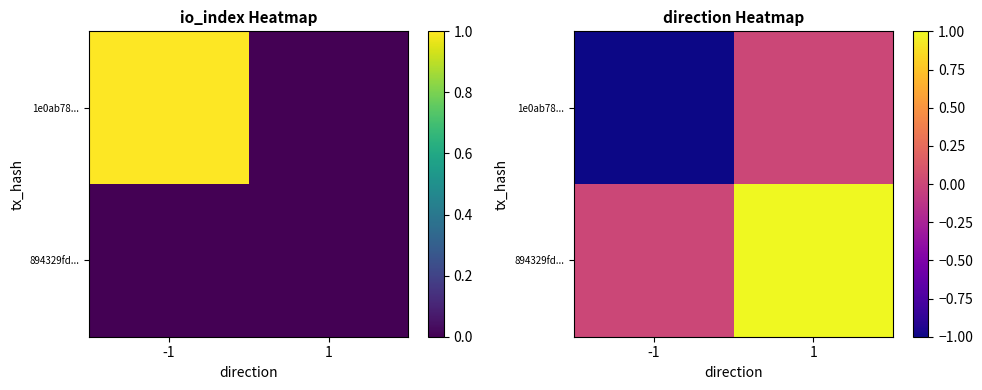

Is the value of 894329fd... at 1 greater than the value of 1e0ab78... at 1?

Yes